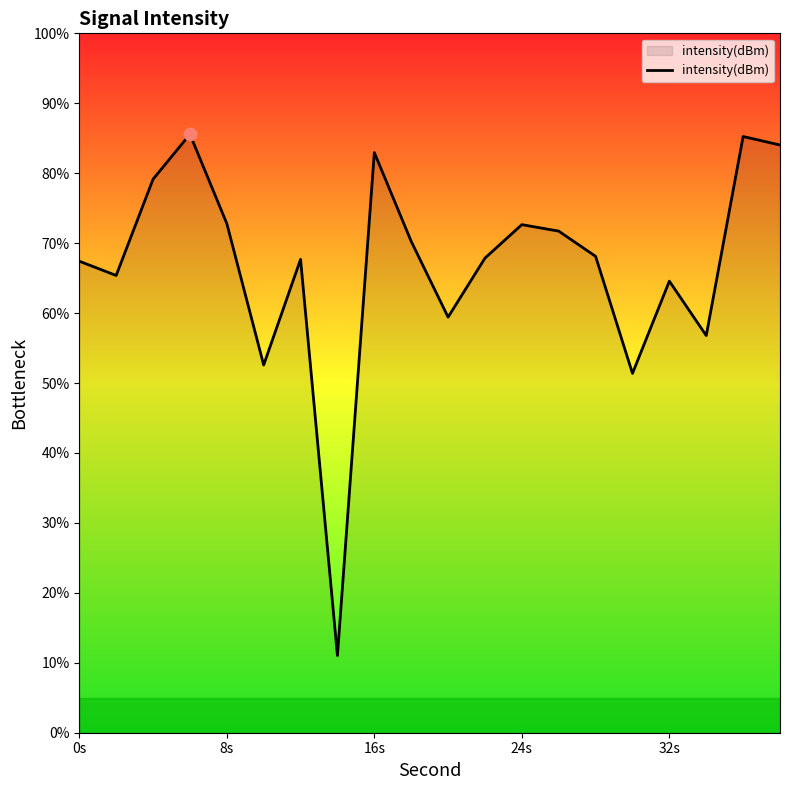

What is the greatest value displayed?

85.6